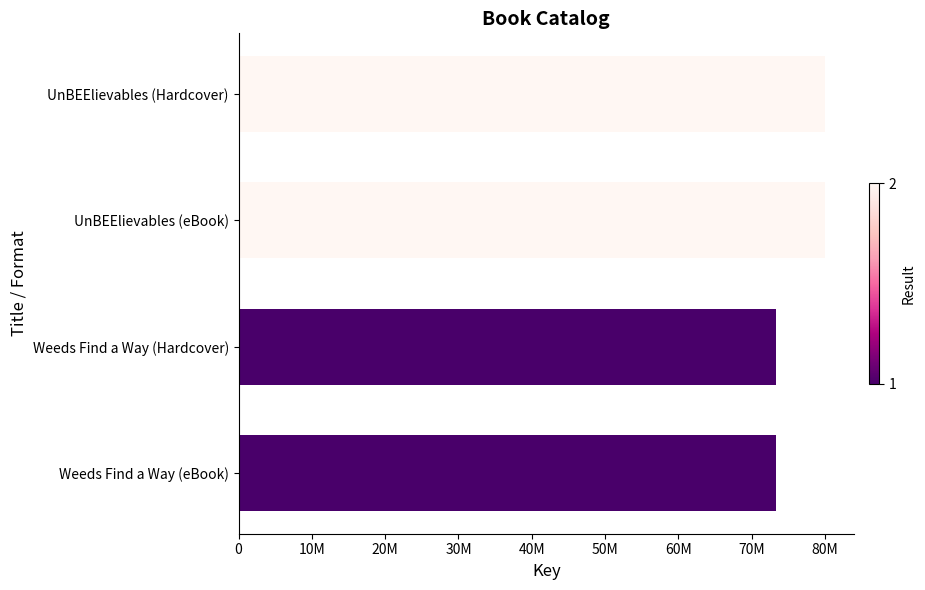

Are the bars horizontal?

Yes